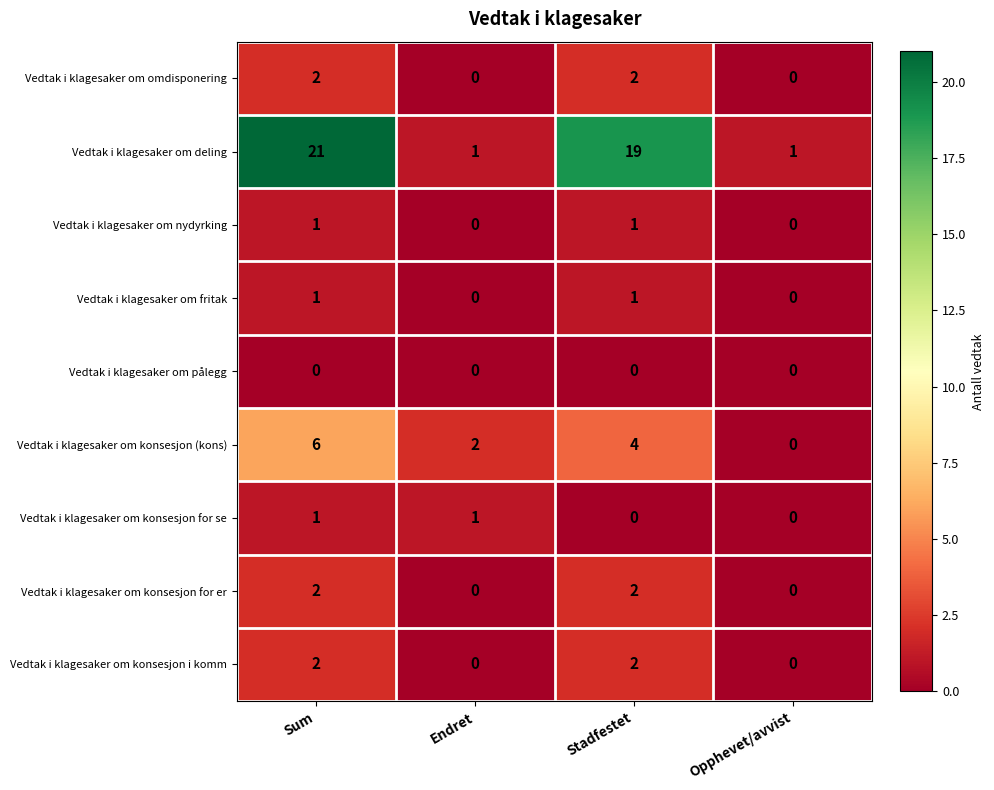

At which category is the sum across all series the highest?

Sum